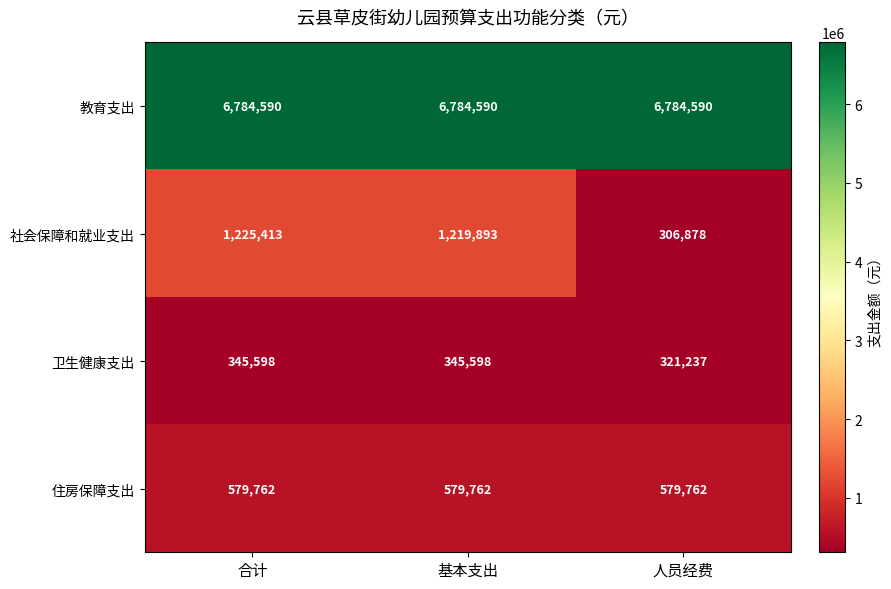

At how many categories does at least one series exceed 1541439?

3